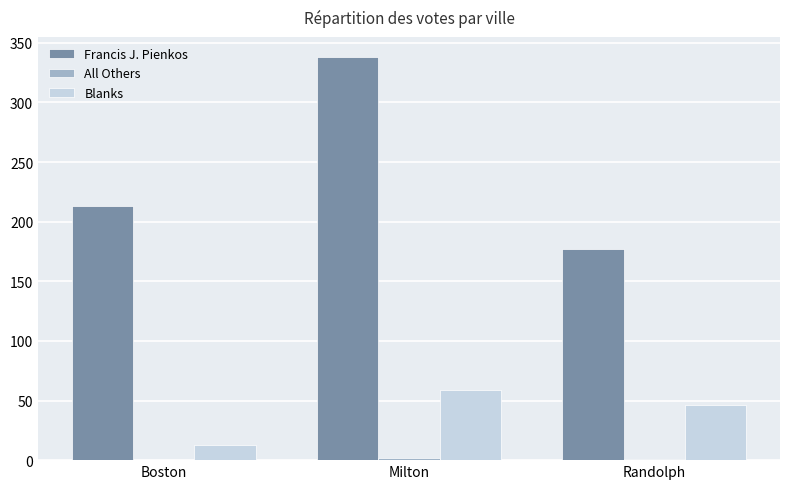

Where is Francis J. Pienkos nearest to the value 257?

Boston